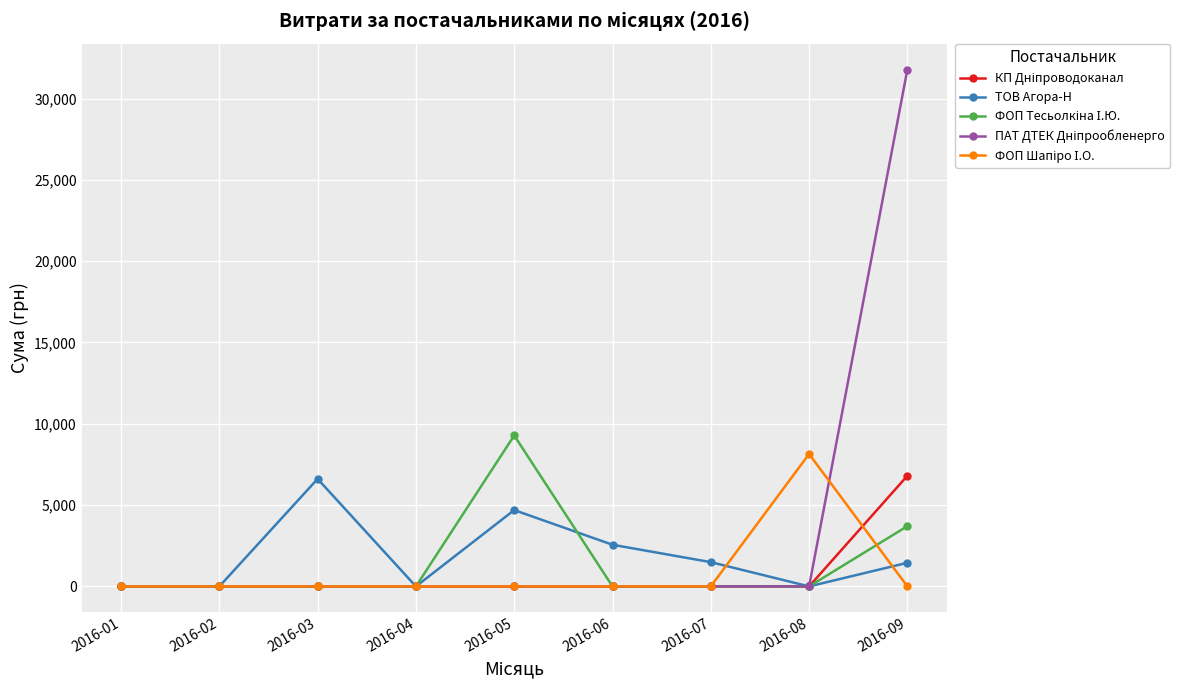

Count the number of categories in the chart.

9